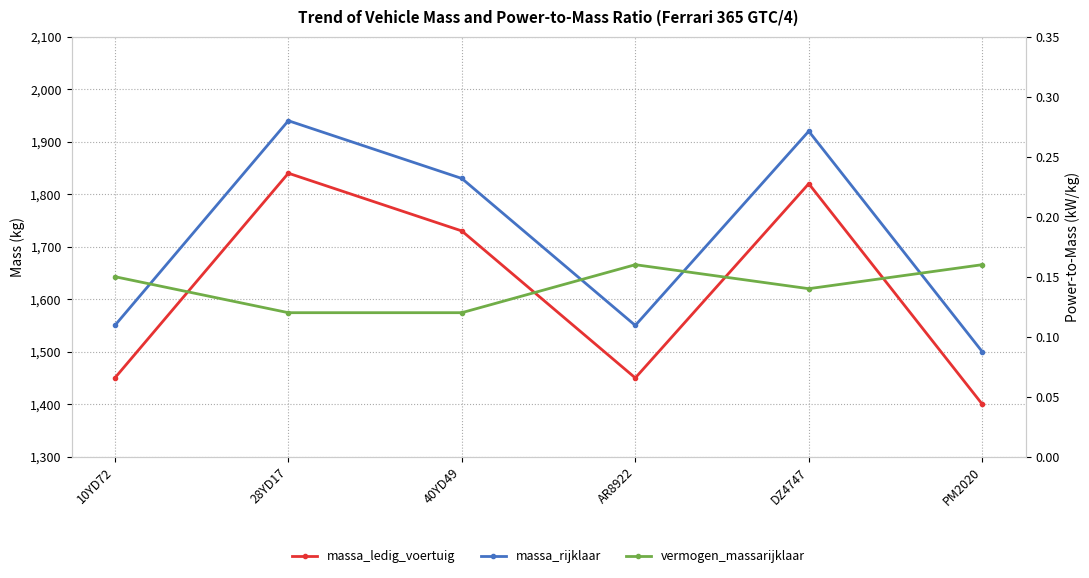

The value of massa_ledig_voertuig at AR8922 is 1450.0. True or false?

True